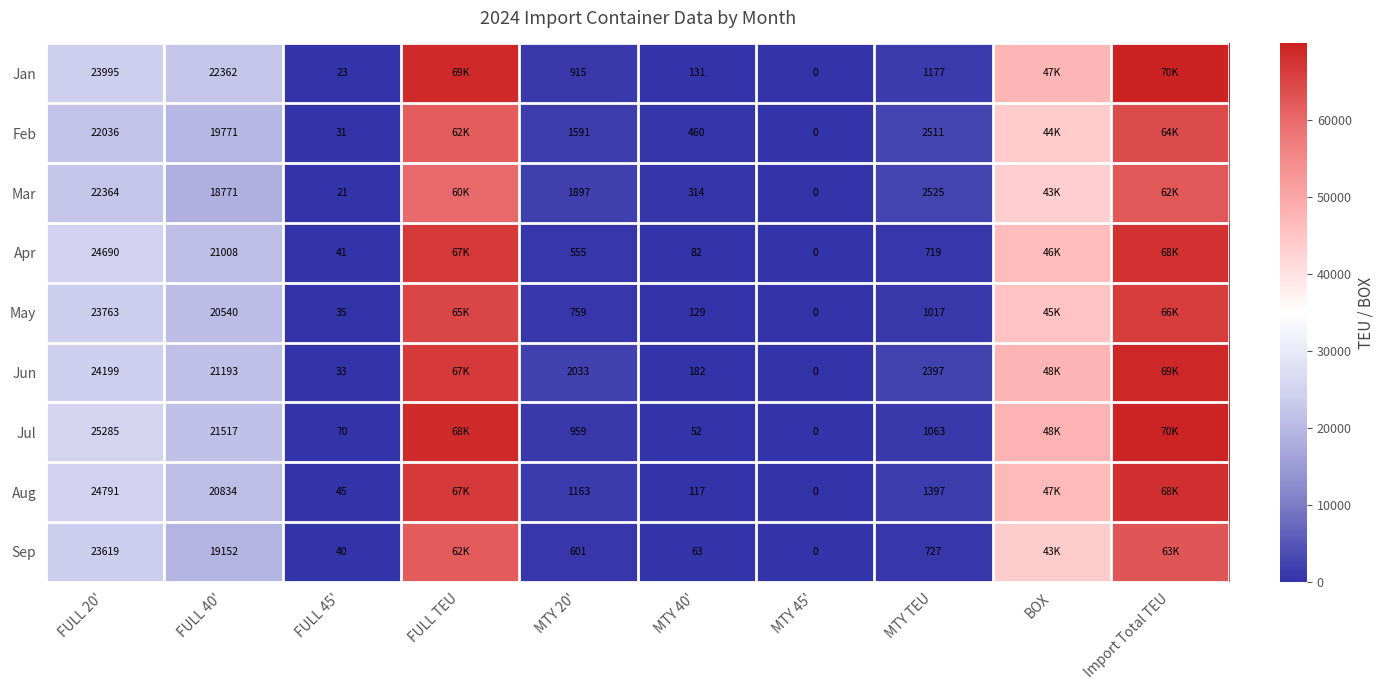

At which category is the sum across all series the highest?

Import Total TEU